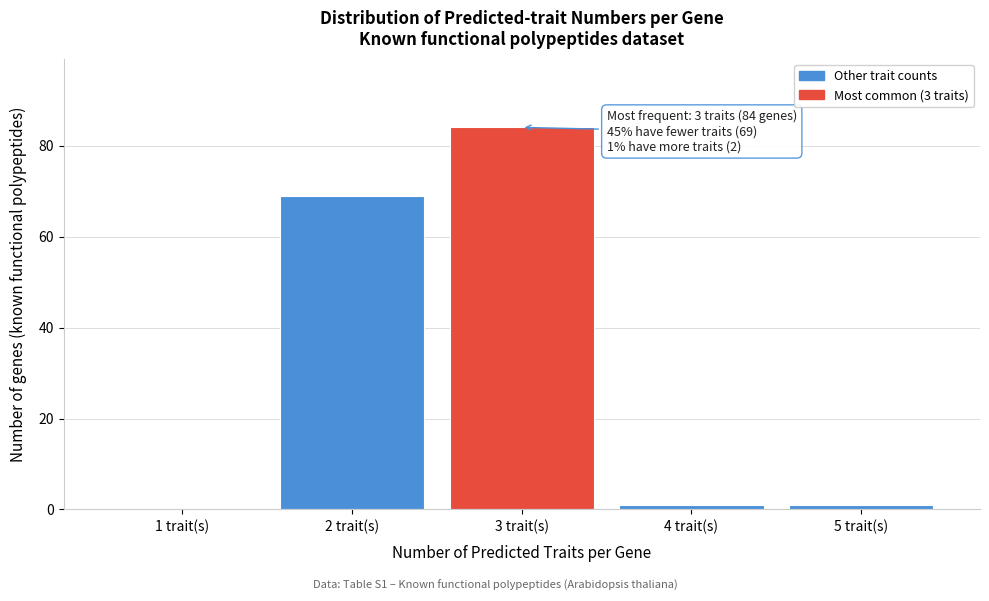

Reading left to right, transcribe all the data shown in this chart.

1 trait(s)=0	2 trait(s)=69	3 trait(s)=84	4 trait(s)=1	5 trait(s)=1